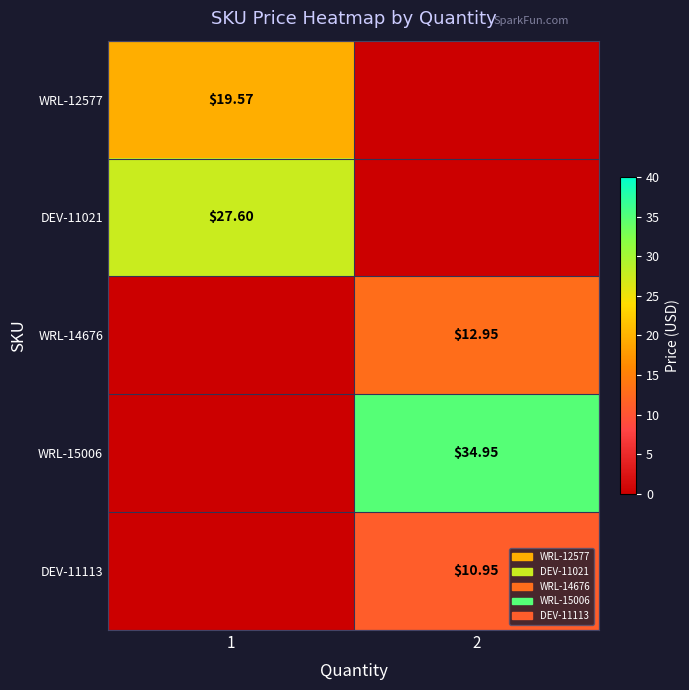

The value of DEV-11021 at 1 is 27.6. True or false?

True